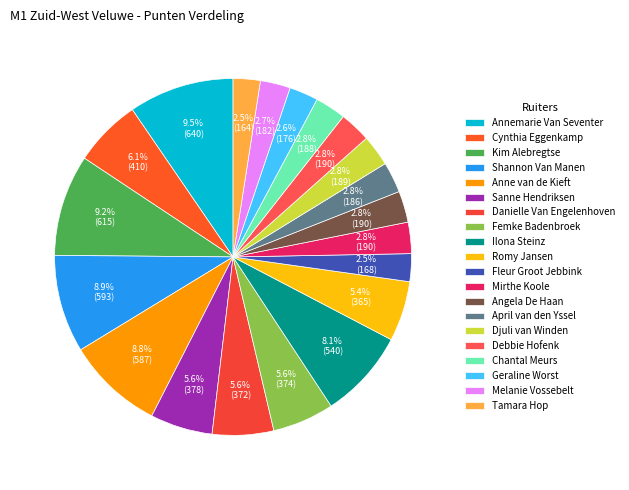

The Anne van de Kieft slice represents 9% of the pie. True or false?

True